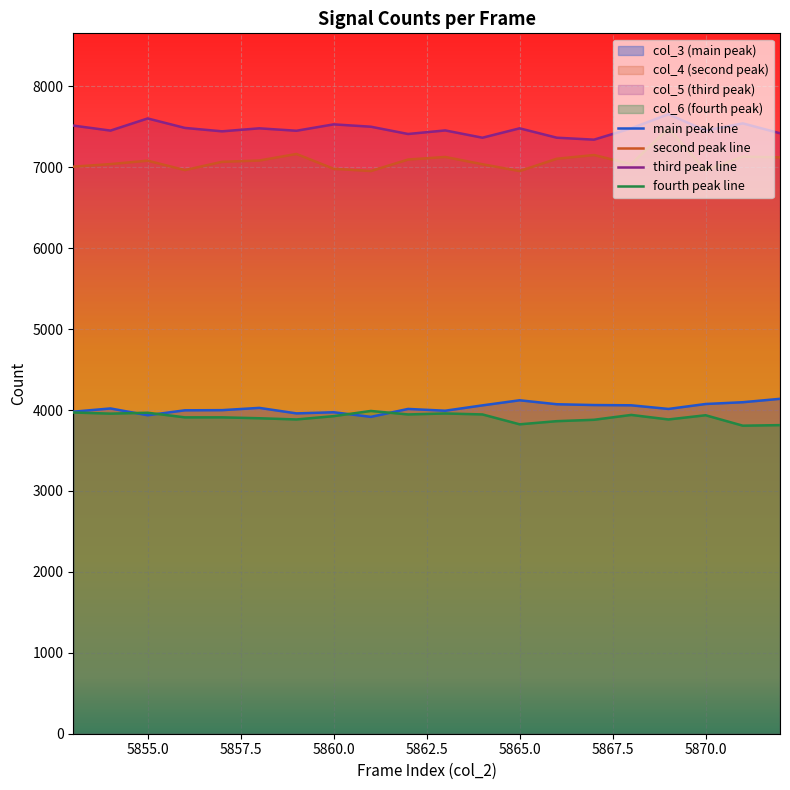

True or false: second peak line and fourth peak line intersect in this chart.

False